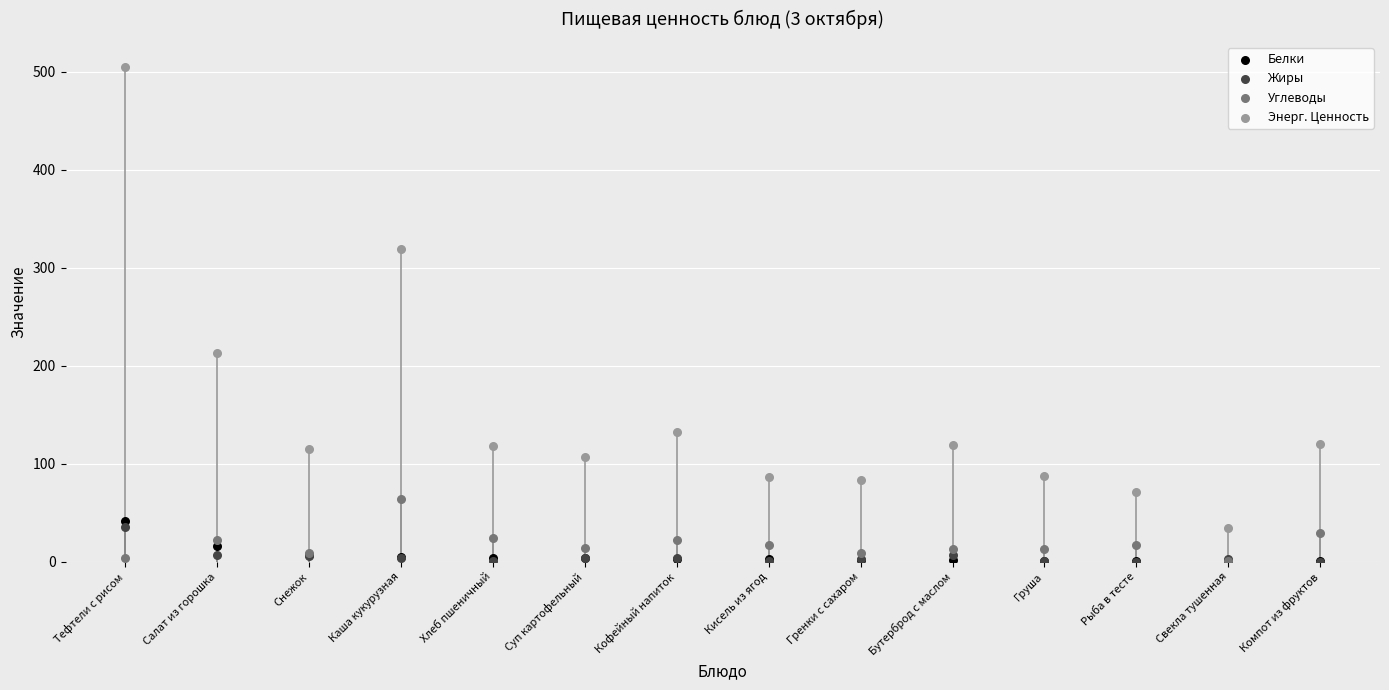

Across all series, what Y value is closest to 252?

213.2